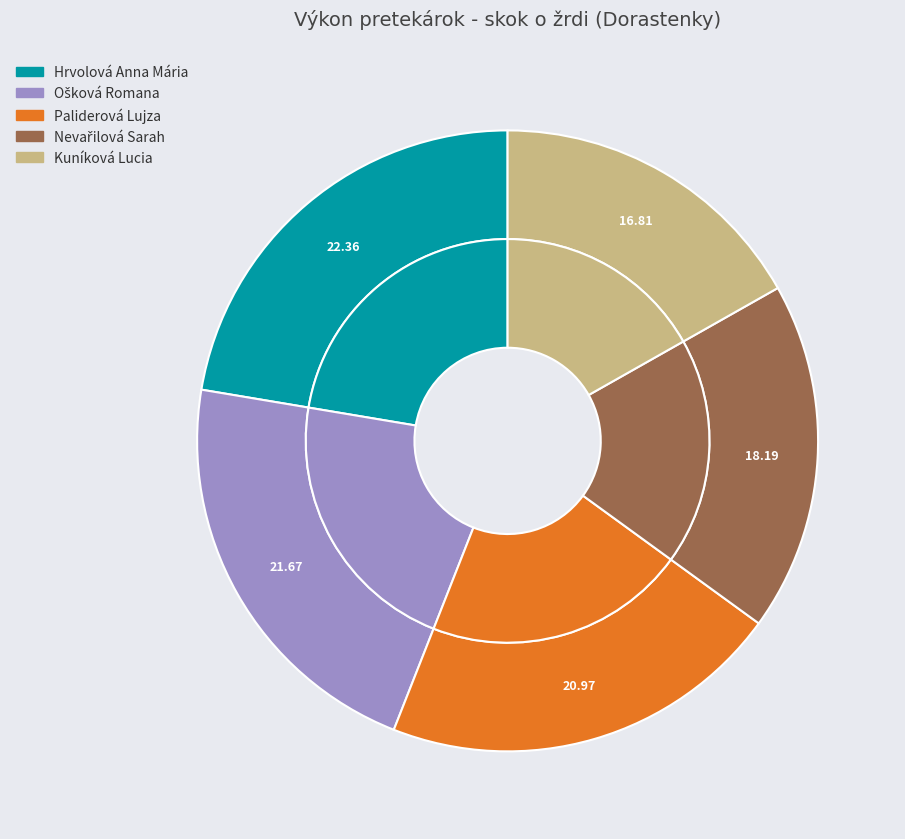

To the nearest percent, what portion does Kuníková Lucia represent?

17%